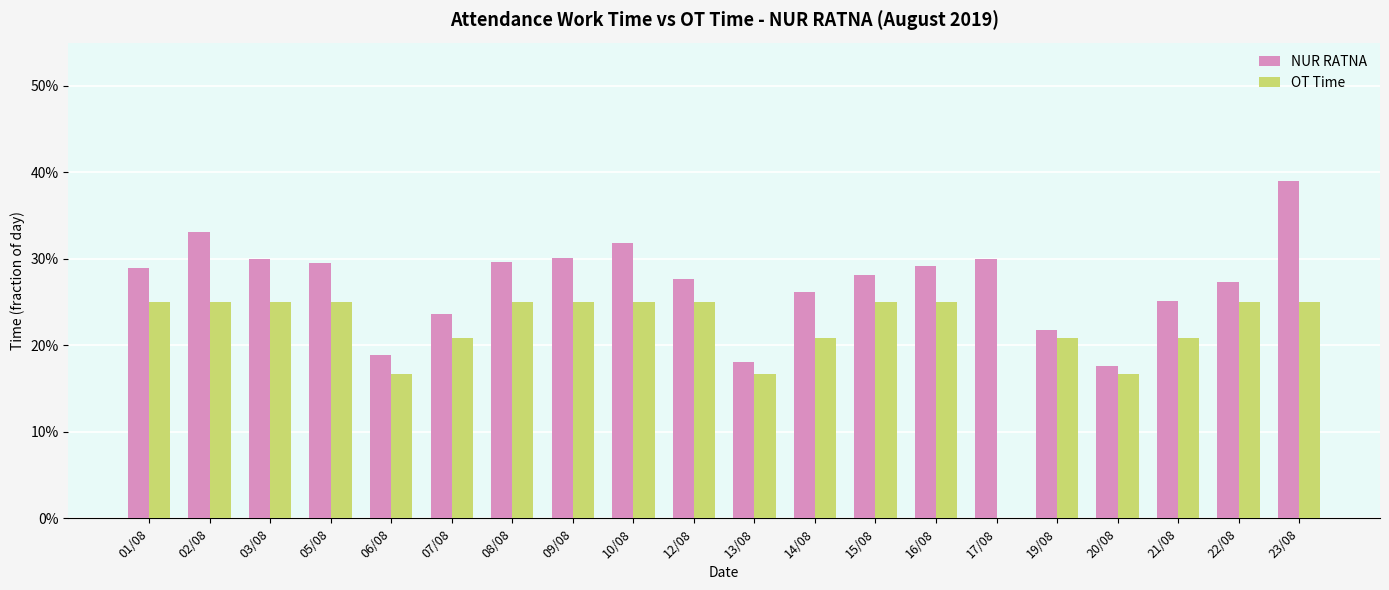

Are the bars grouped side by side (vs. stacked)?

Yes